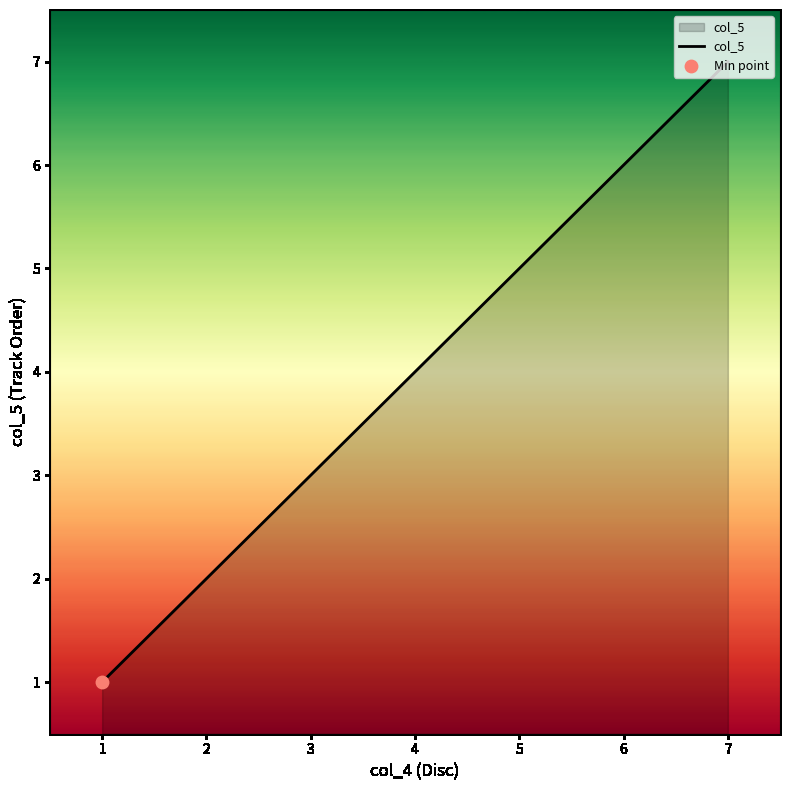

What is the change in value from 4 to 6?

+2